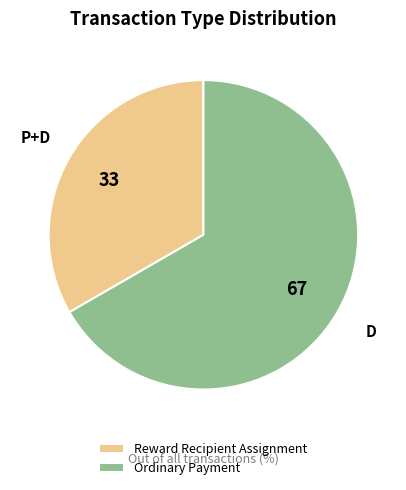

Between Reward Recipient Assignment and Ordinary Payment, which is larger?

Ordinary Payment